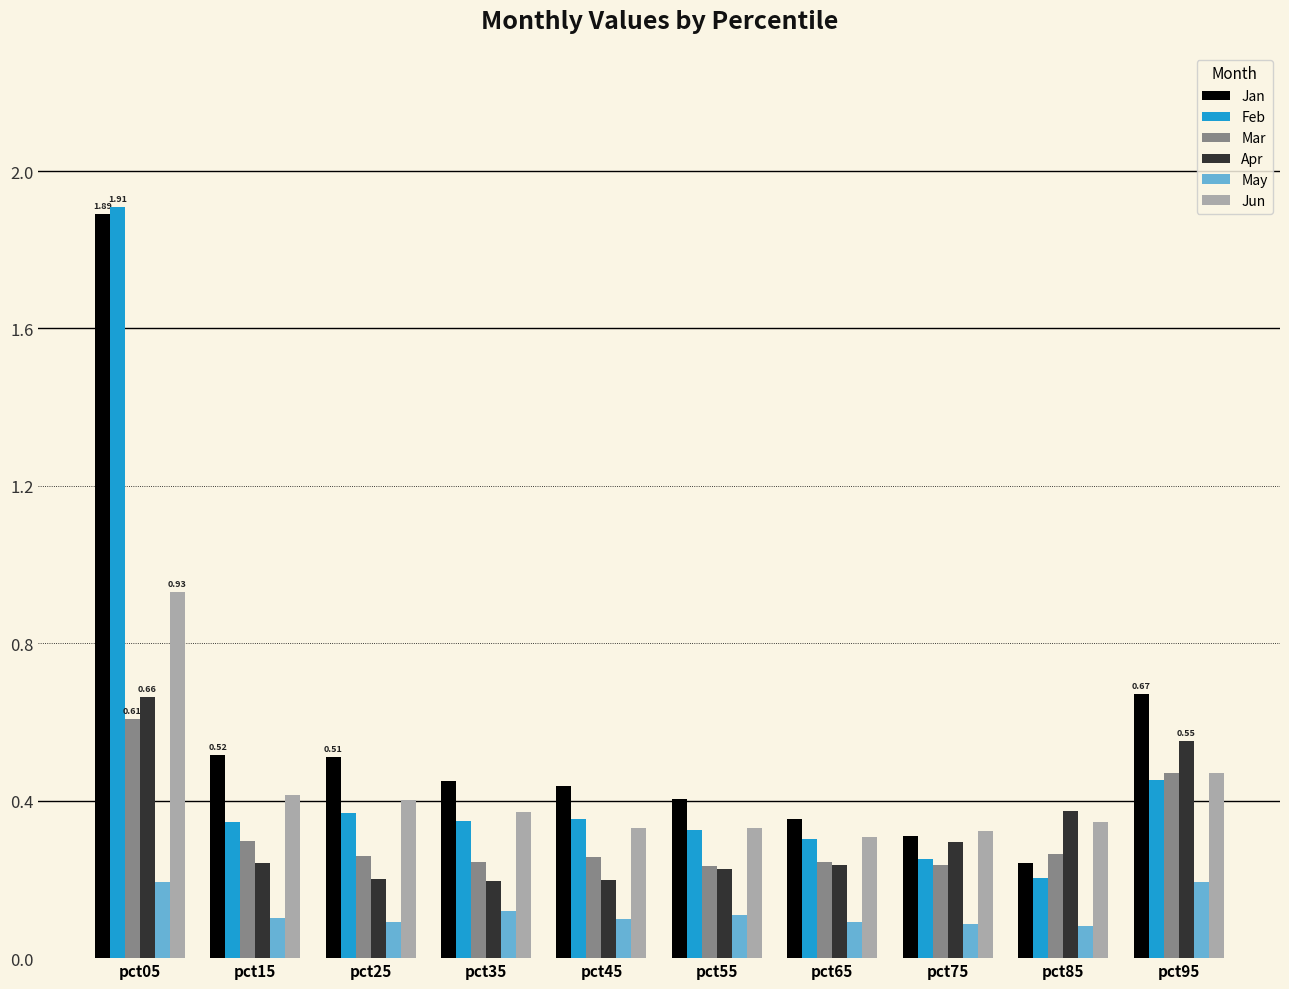

What is the minimum value shown in the chart?

0.1